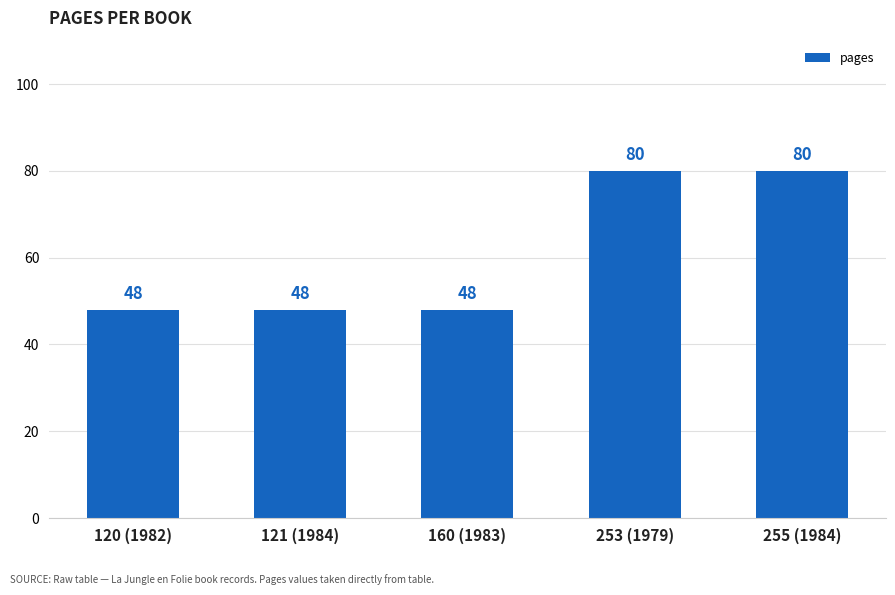

What value does the data have at 253 (1979), to the nearest 10?

80